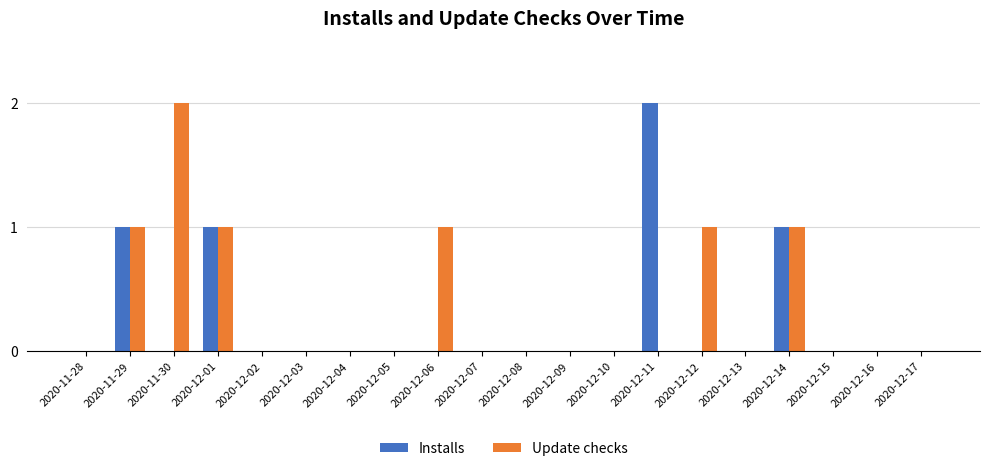

The value of Update checks at 2020-12-14 is 1. True or false?

True